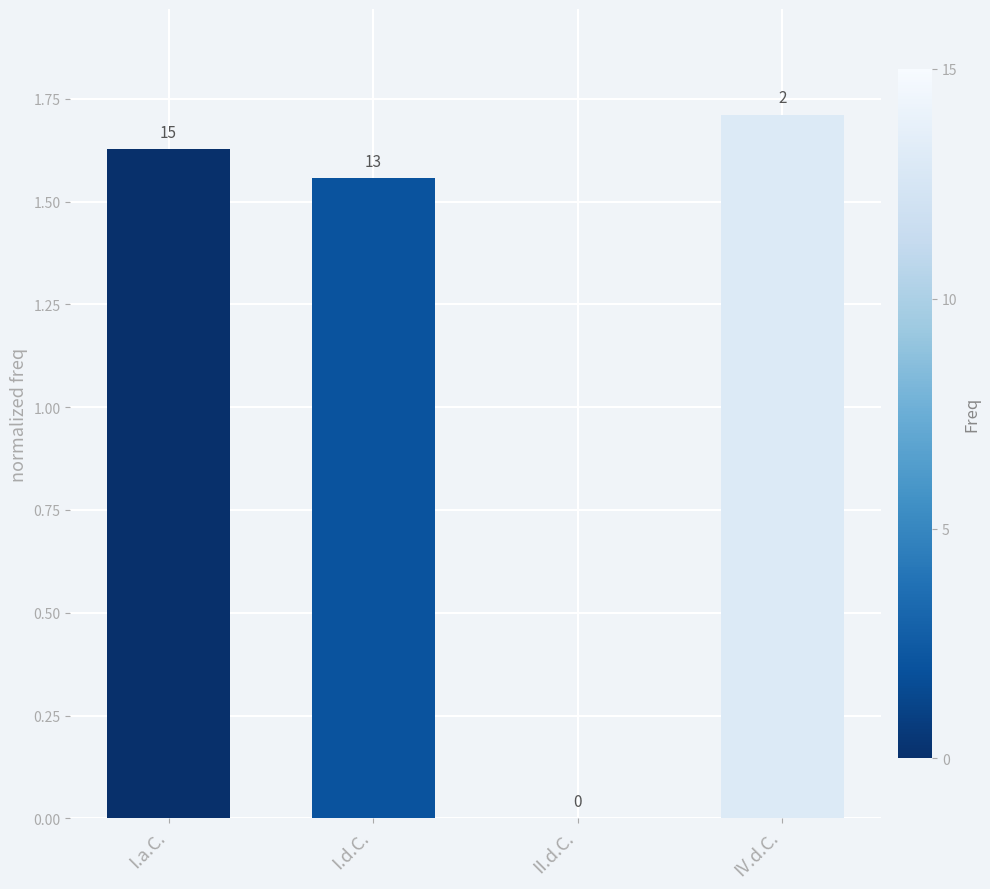

What is the value of the 2nd bar from the left?

1.6